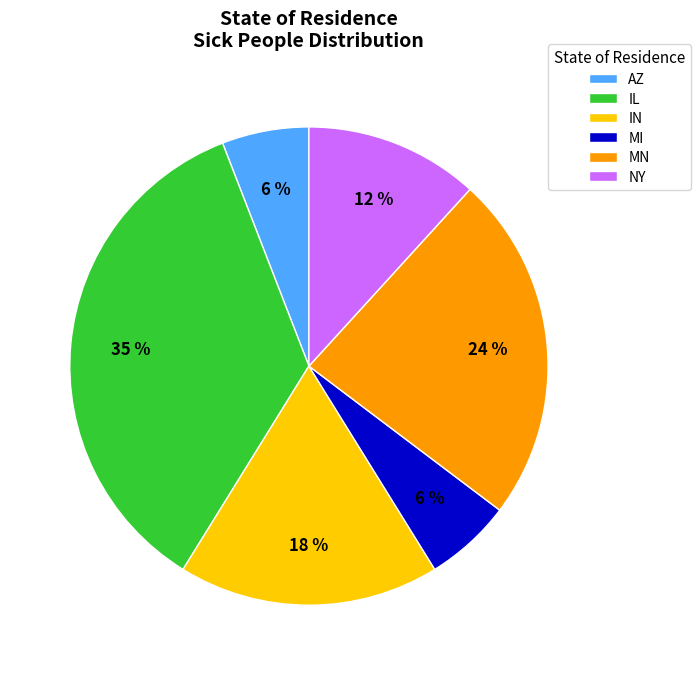

Count the number of slices in the pie.

6